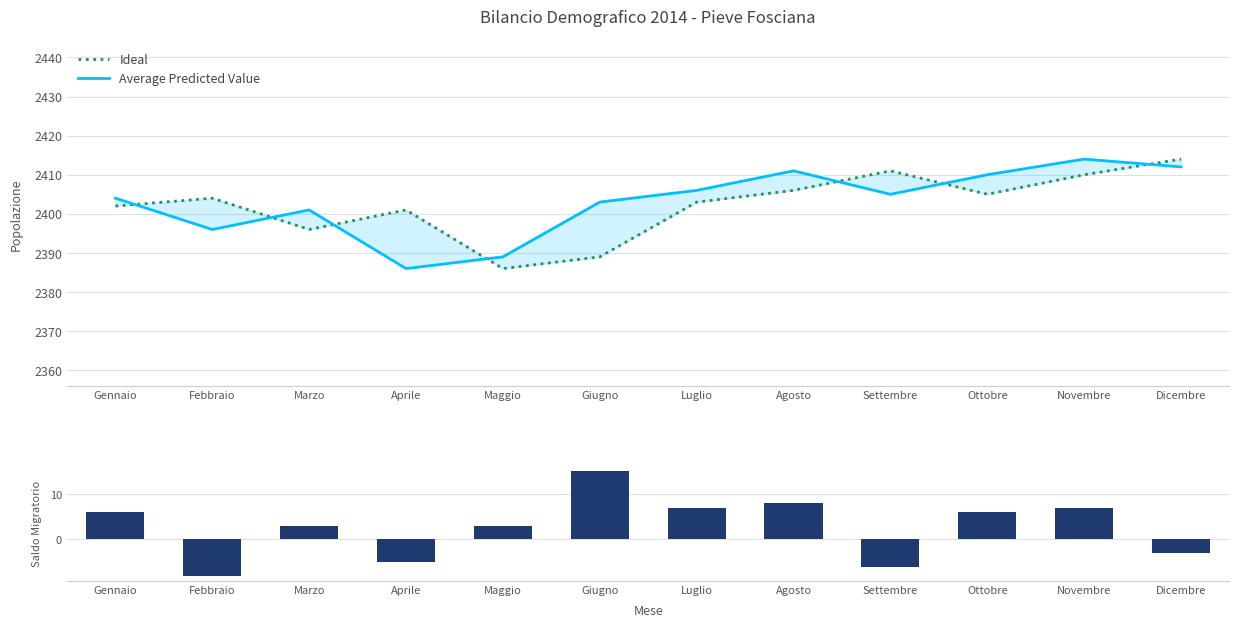

What is the minimum value for Average Predicted Value?

2386